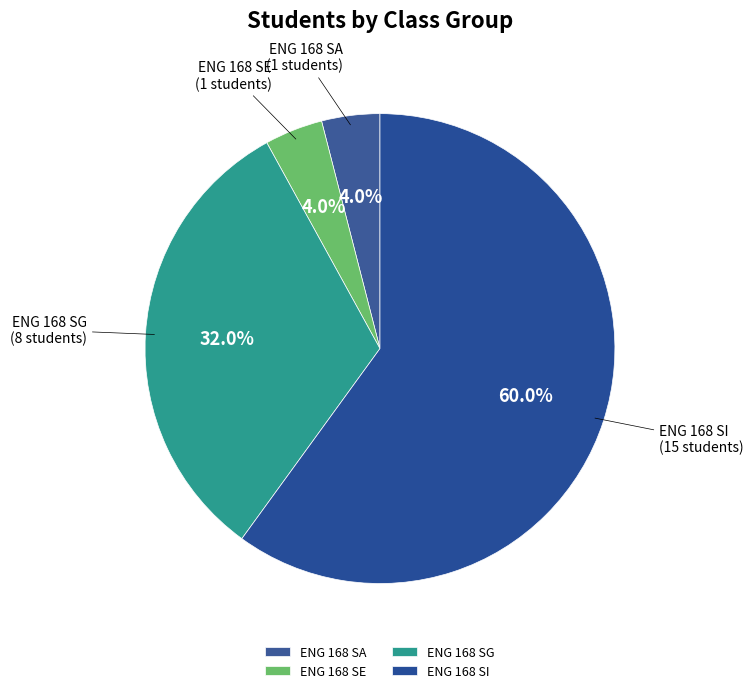

Is there a majority slice in this chart?

Yes